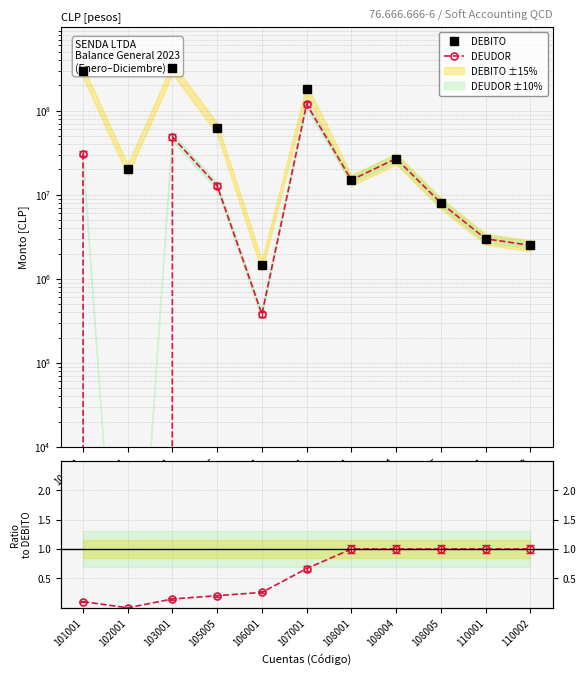

Which series has the widest spread of values?

DEBITO